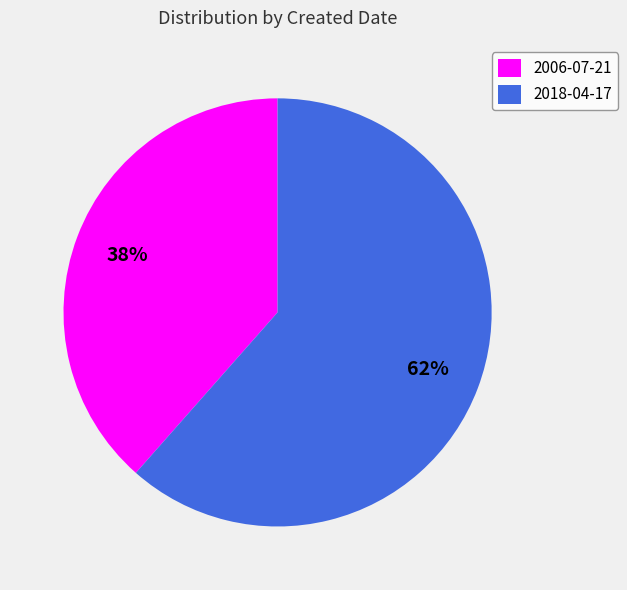

Is the sum of 2018-04-17 and 2006-07-21 greater than half?

Yes